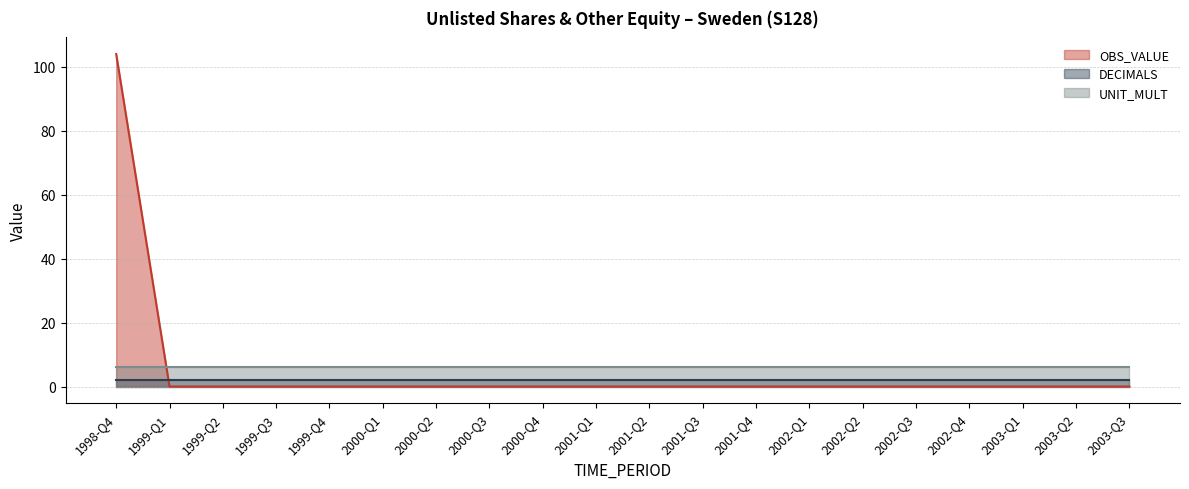

Which series has the widest spread of values?

OBS_VALUE